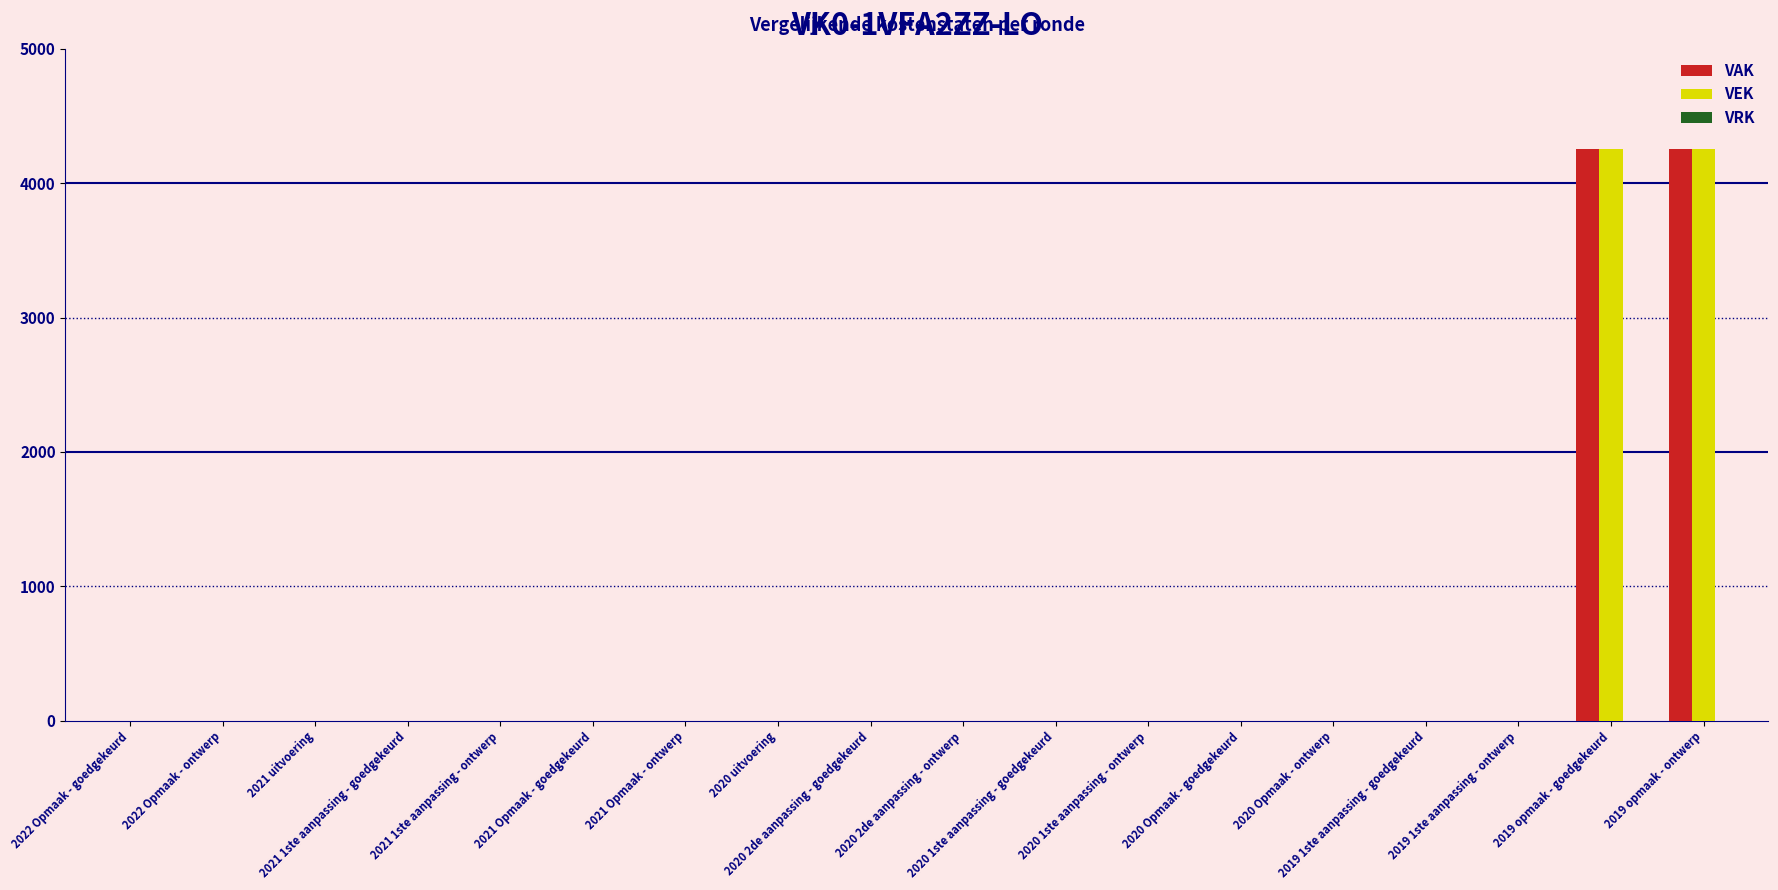

How many categories are shown in the chart?

18